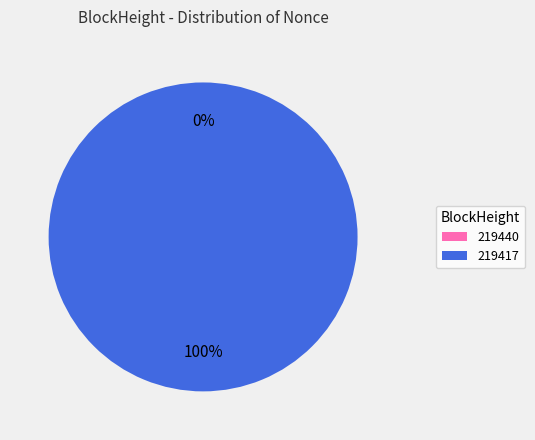

How many segments does this pie chart have?

2